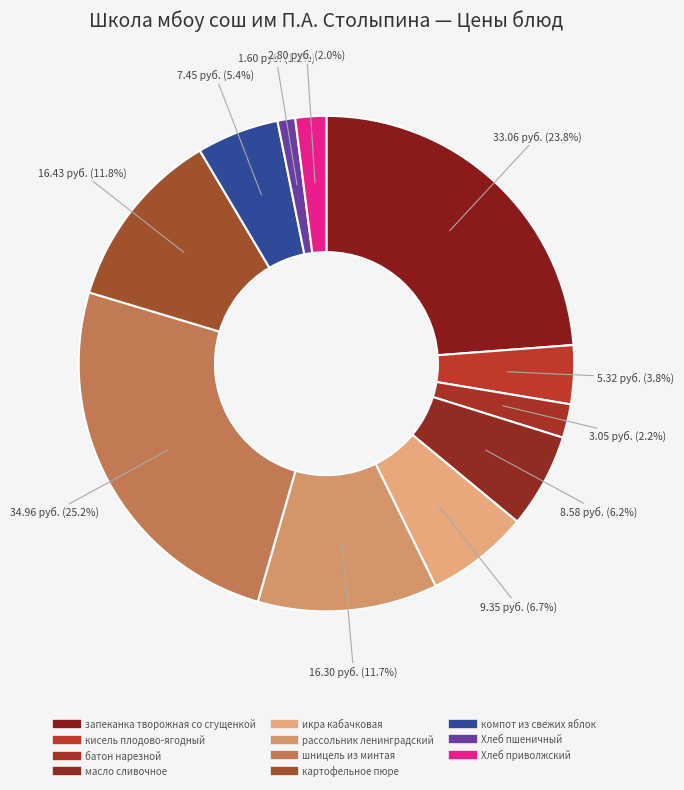

Is the sum of икра кабачковая and рассольник ленинградский greater than half?

No